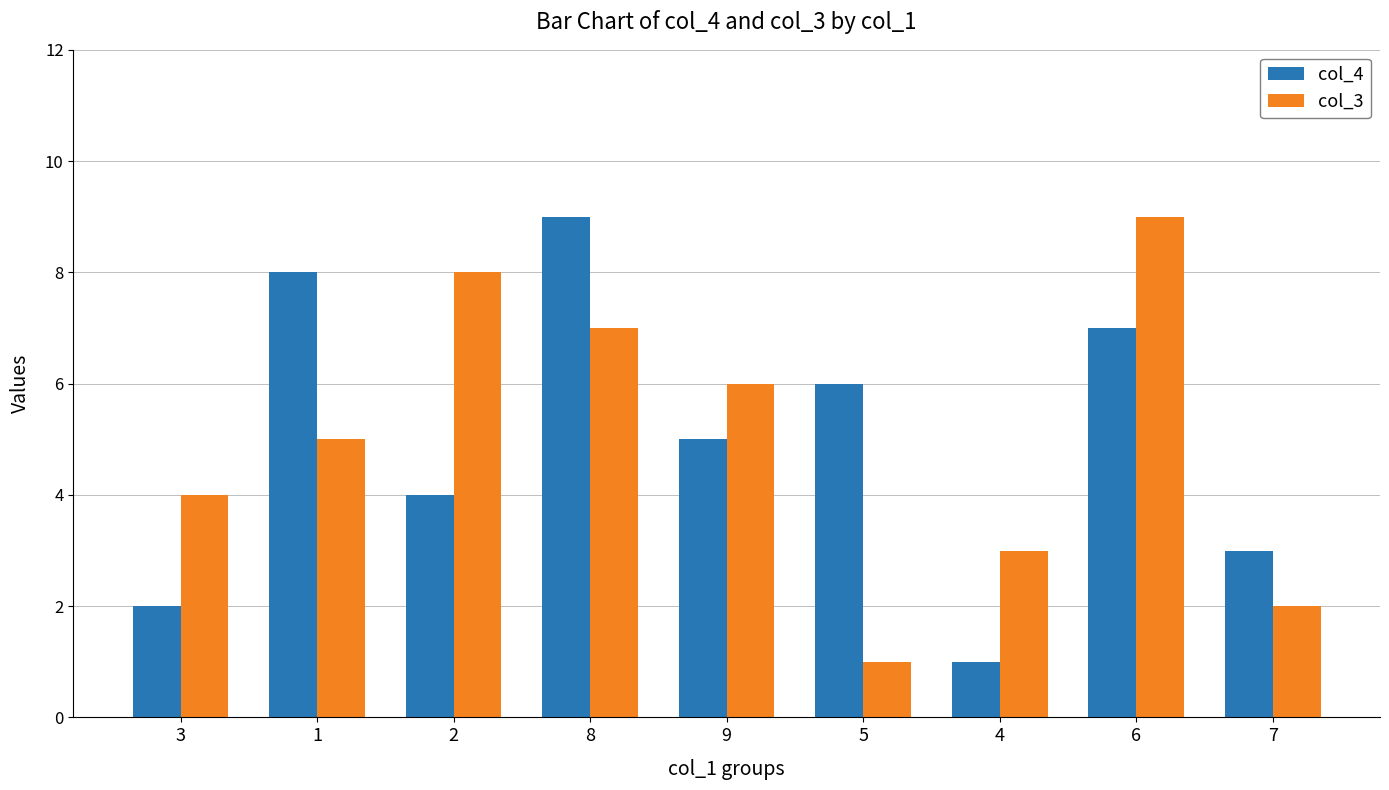

What is the label of the 5th bar from the left?

9